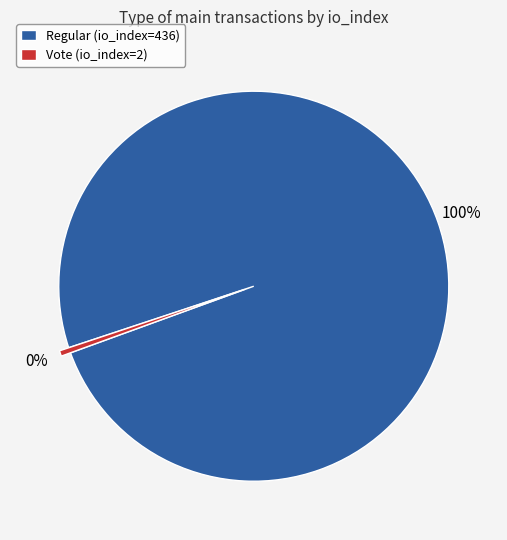

To the nearest percent, what is the average slice percentage?

50%